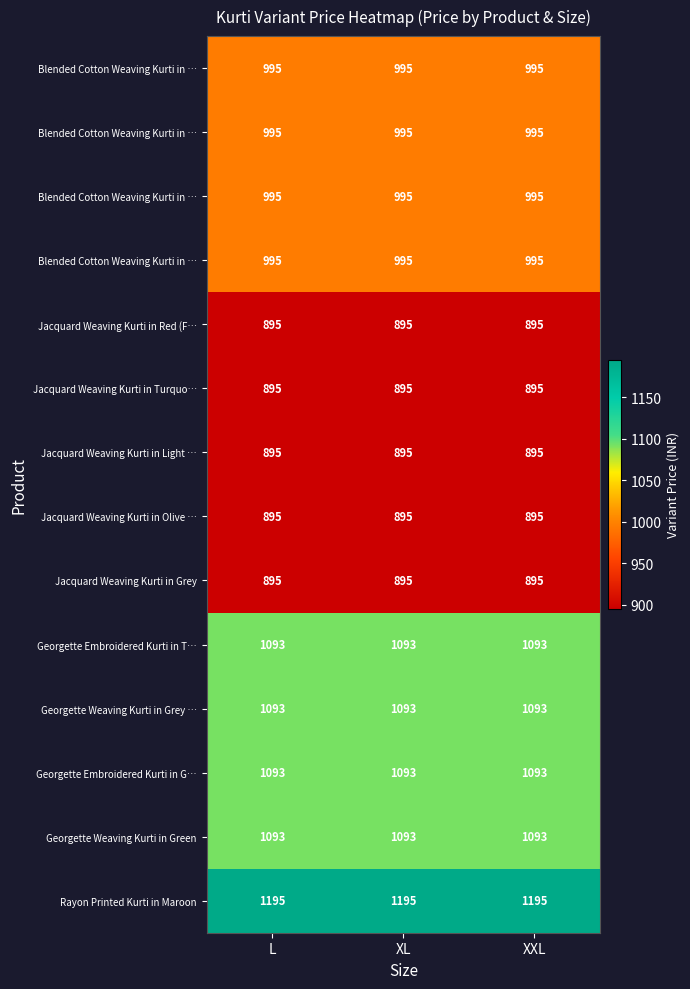

How many categories are shown in the chart?

3